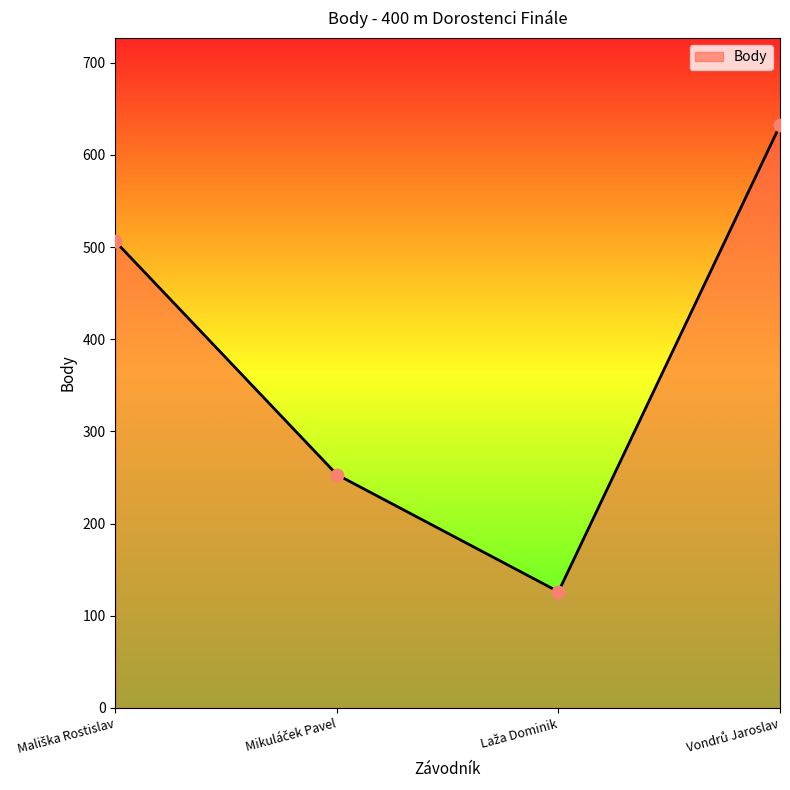

Which has a higher value, Laža Dominik or Mališka Rostislav?

Mališka Rostislav